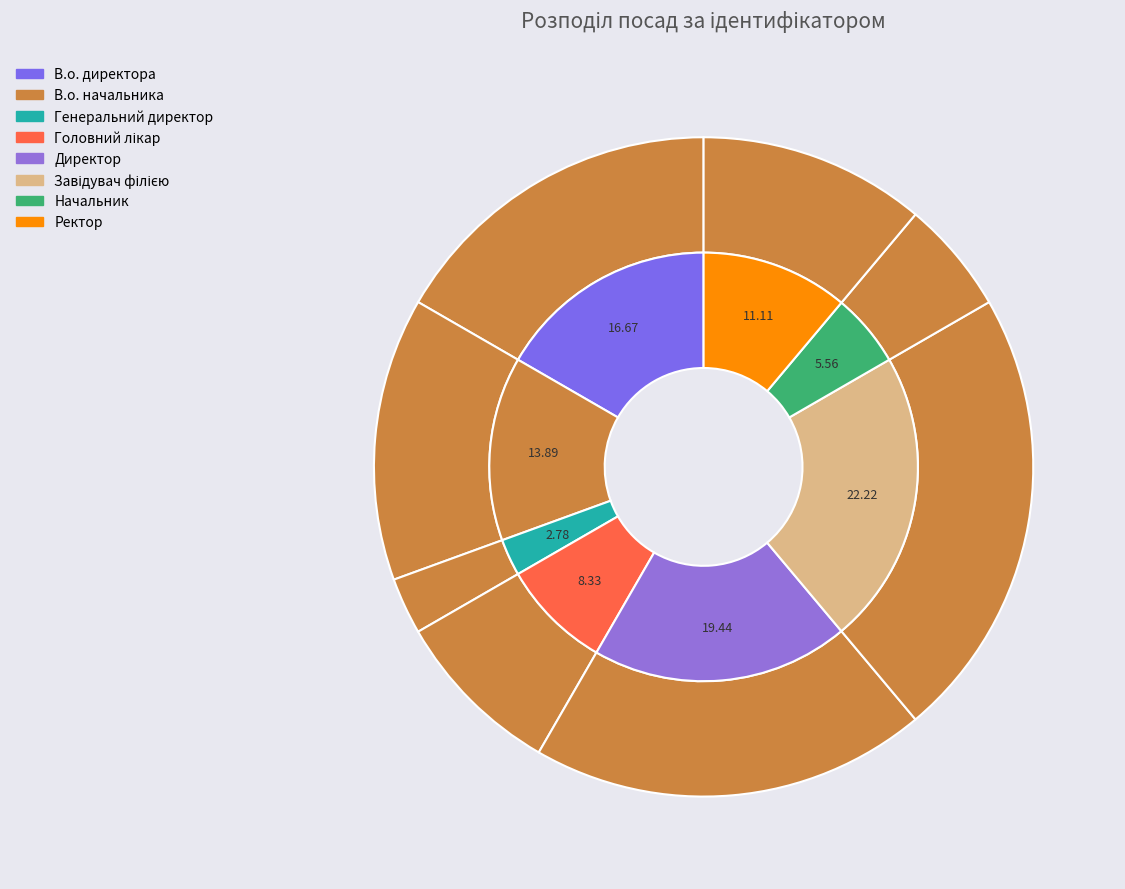

To the nearest percent, what is the average slice percentage?

12%